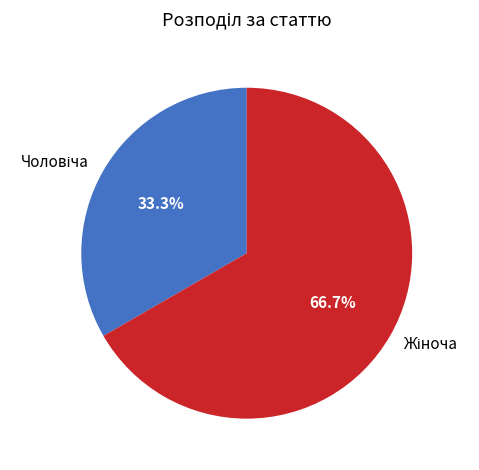

Do Жіноча and Чоловіча together represent more than half of the pie?

Yes